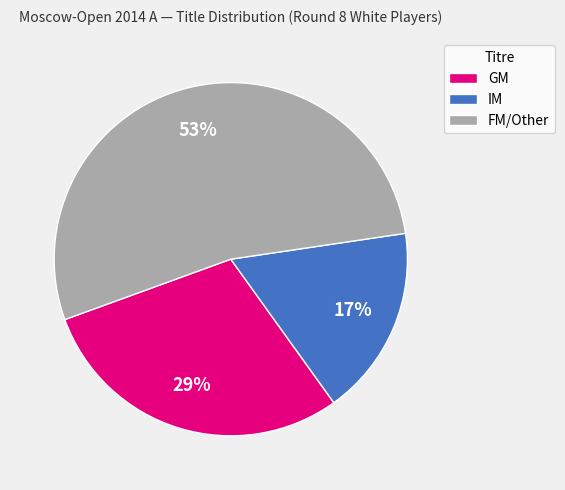

What percentage is the GM slice, to the nearest percent?

29%